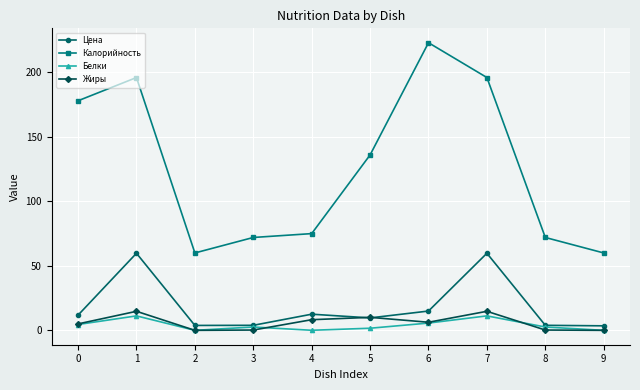

What is the total value across all series at 8?

78.7